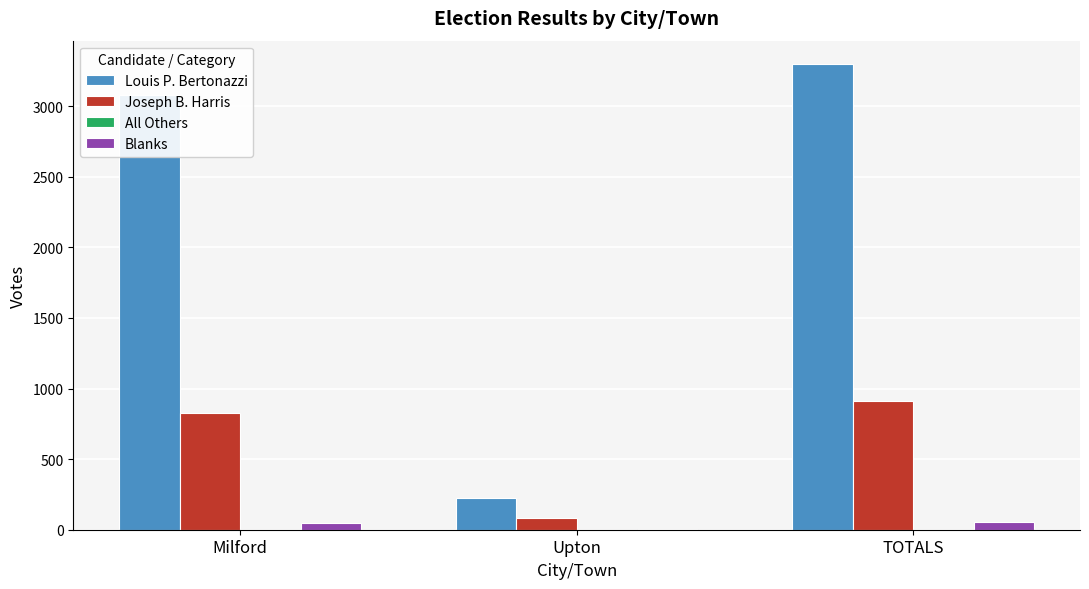

How many categories are shown in the chart?

3